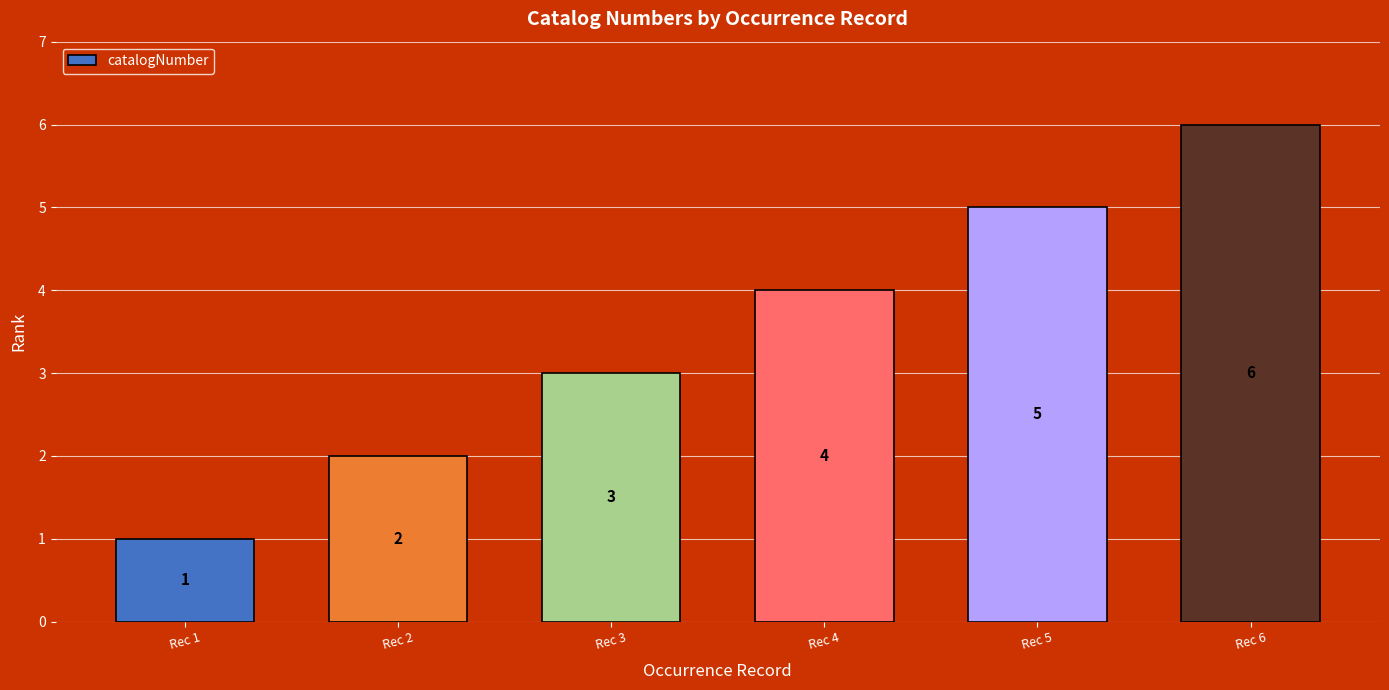

List the labels in order of value, smallest first.

Rec 1, Rec 2, Rec 3, Rec 4, Rec 5, Rec 6